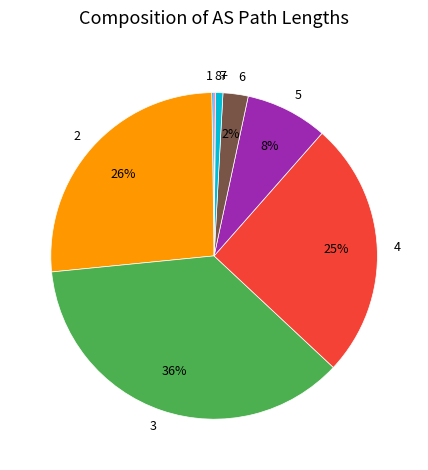

Which category has the biggest portion of the pie?

3